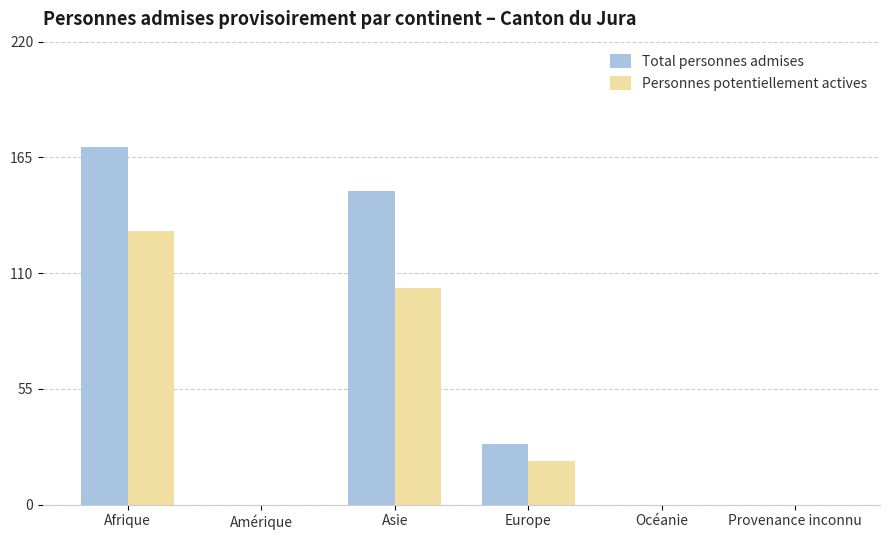

Which series changed the most between Amérique and Asie?

Total personnes admises